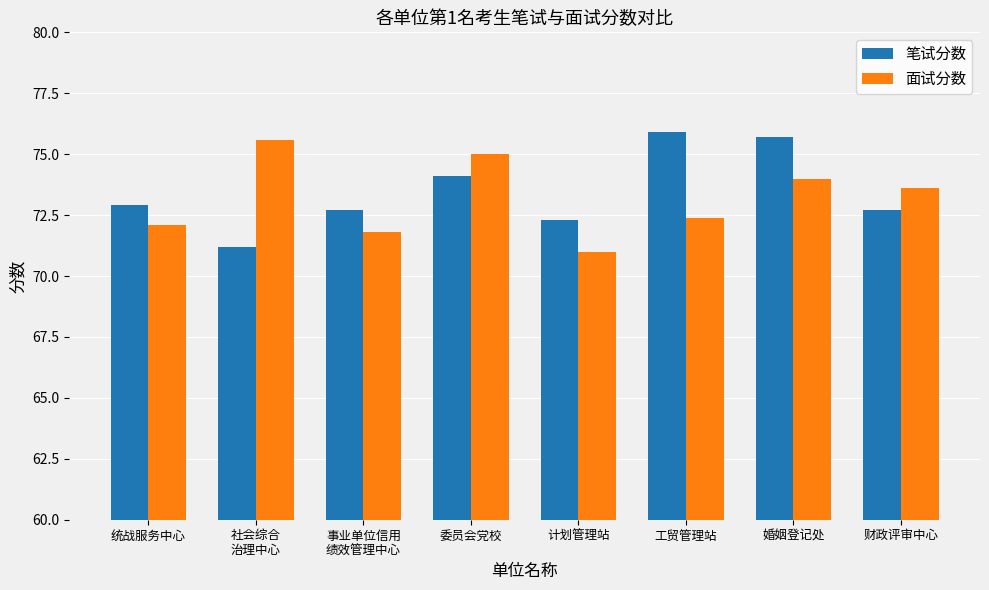

What are all the series names shown in the legend?

笔试分数, 面试分数